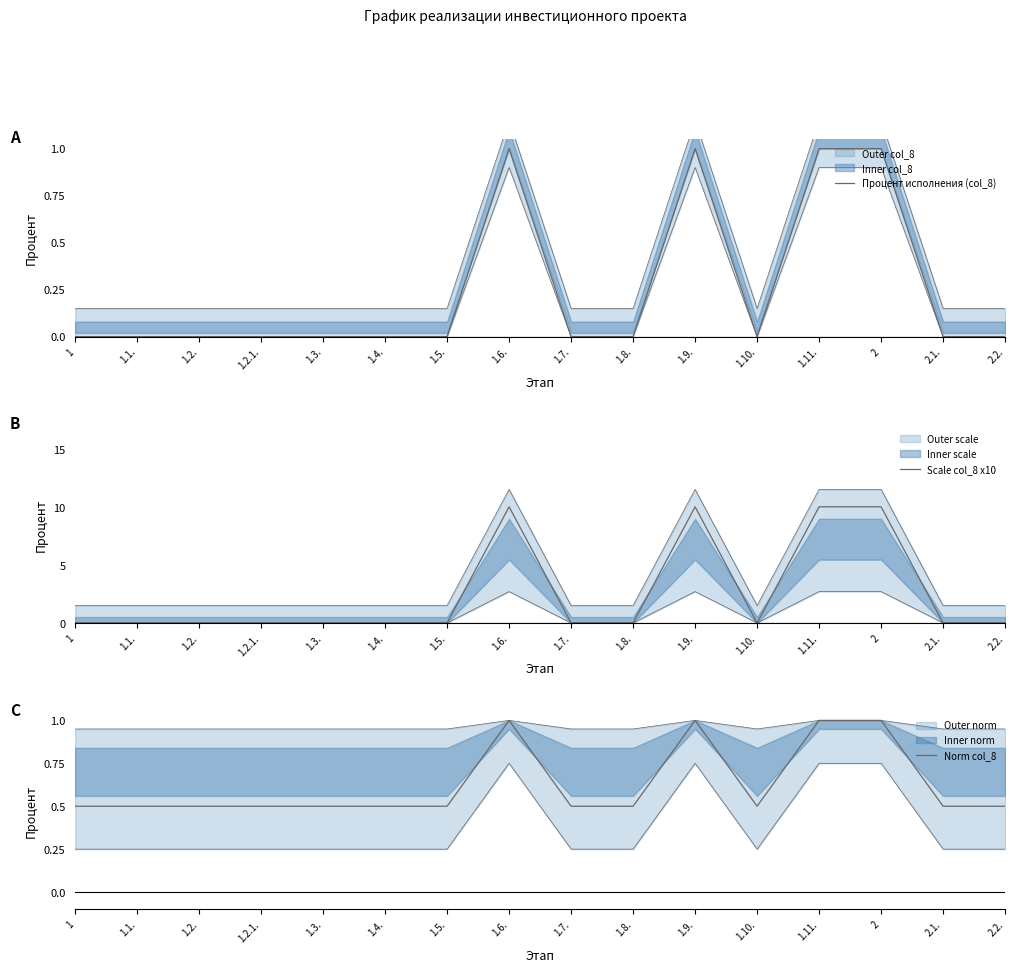

True or false: Norm col_8 has more than 2 interior local peaks.

False